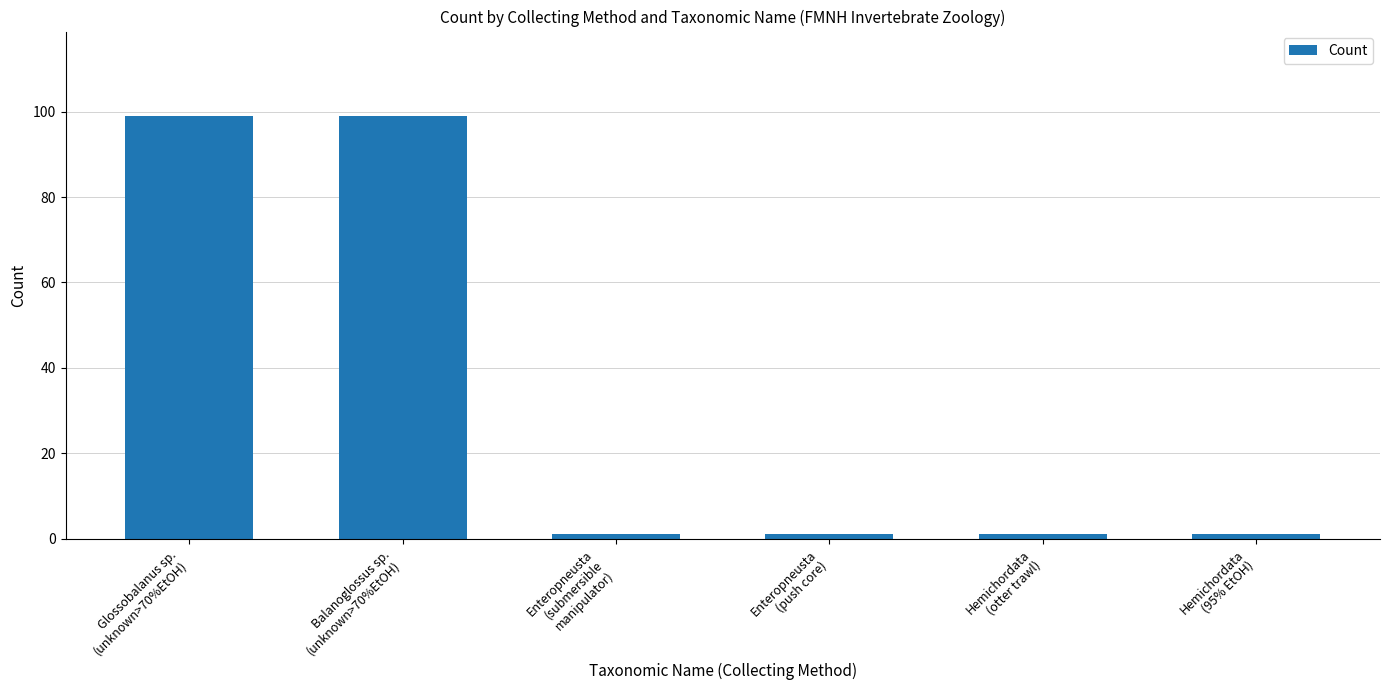

What is the label of the 3rd bar from the left?

Enteropneusta
(submersible
manipulator)